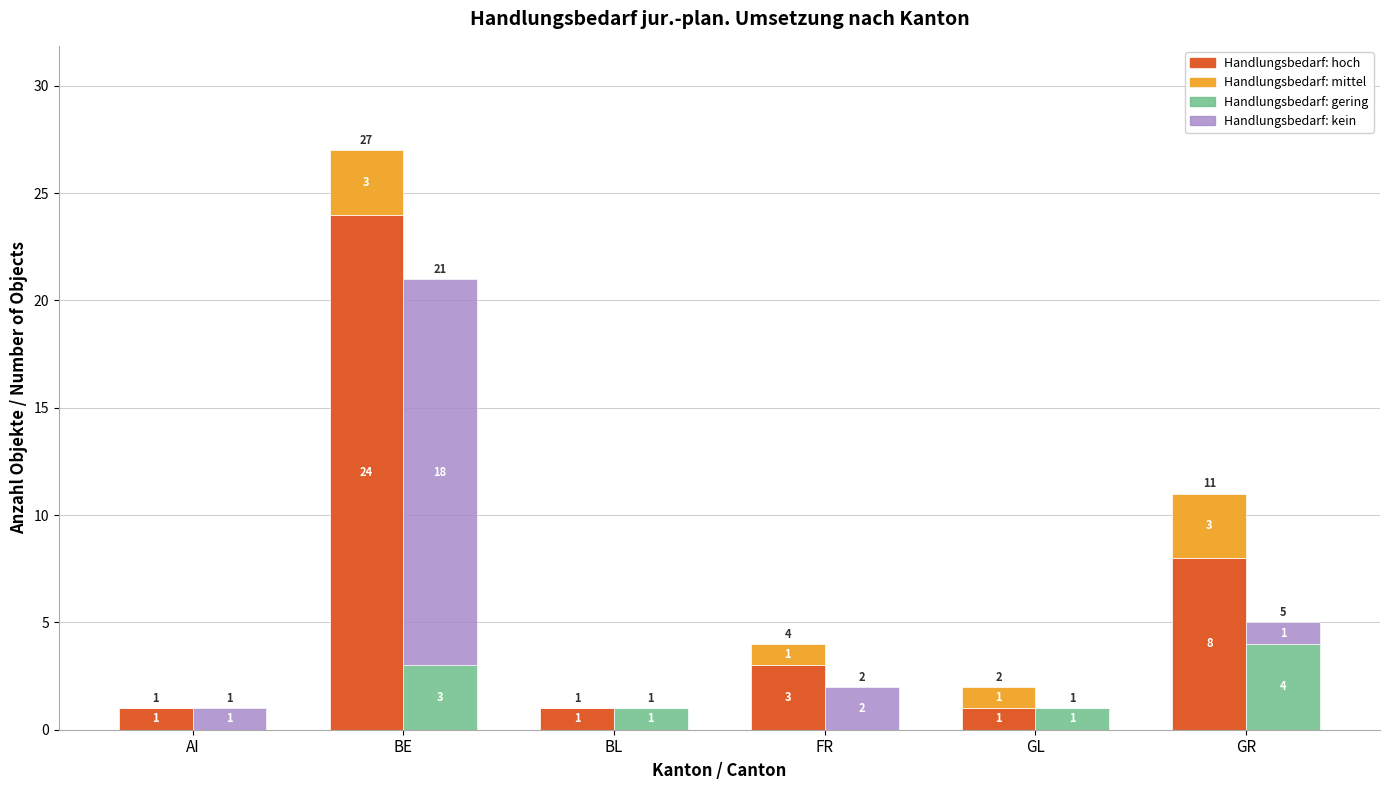

What is the average value of the Handlungsbedarf: gering series?

2